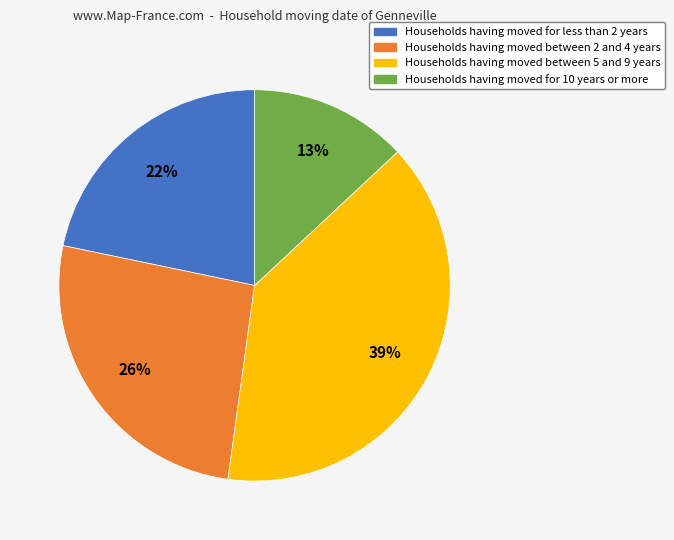

To the nearest percent, what is the average slice percentage?

25%